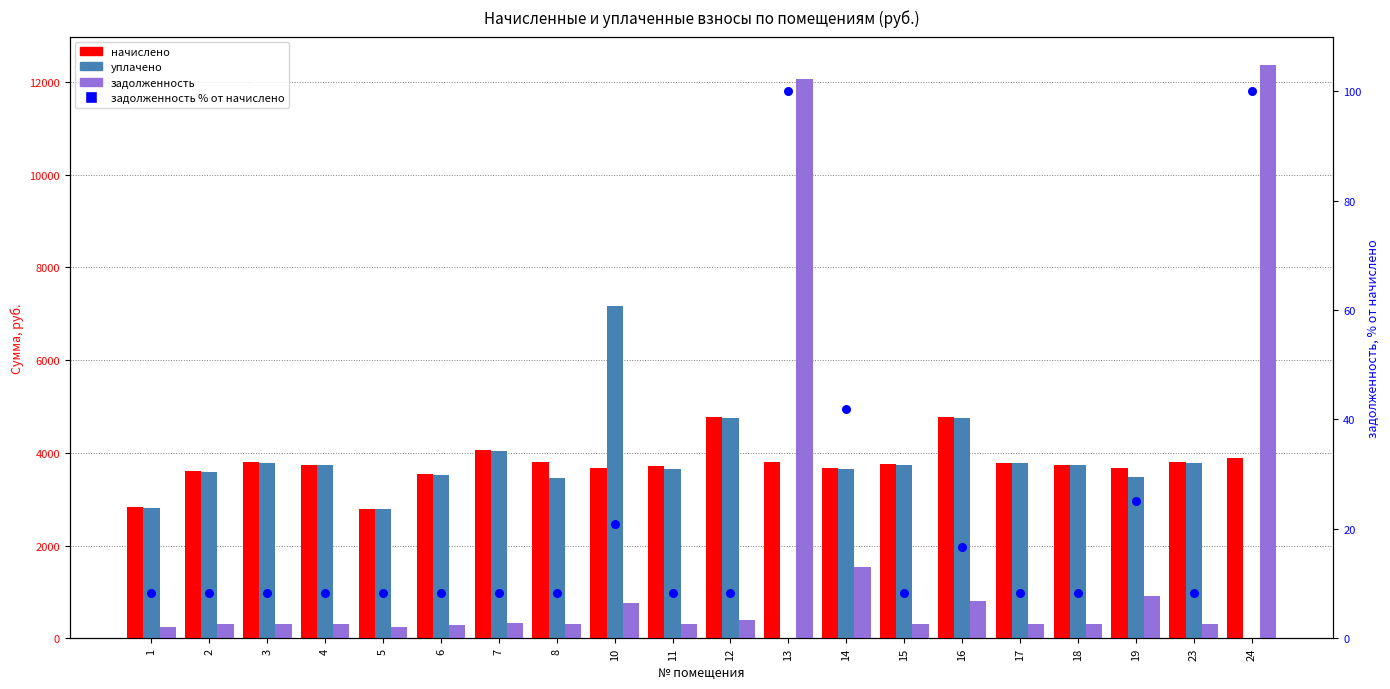

Which series contains the lowest Y value?

уплачено